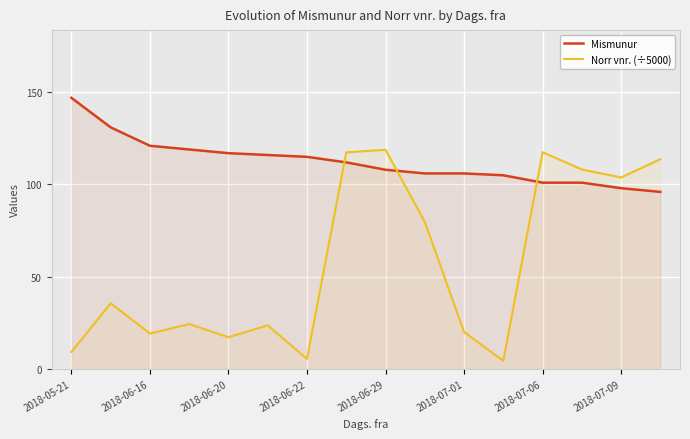

List the series in order of their overall mean, lowest first.

Norr vnr. (÷5000), Mismunur